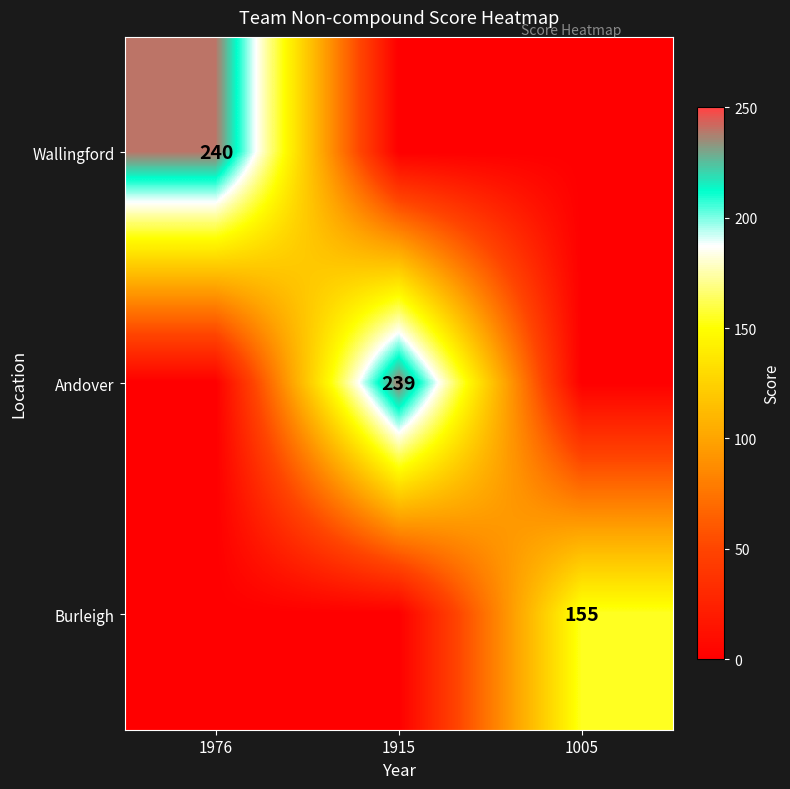

The Wallingford series shows 429 at 1976. True or false?

False